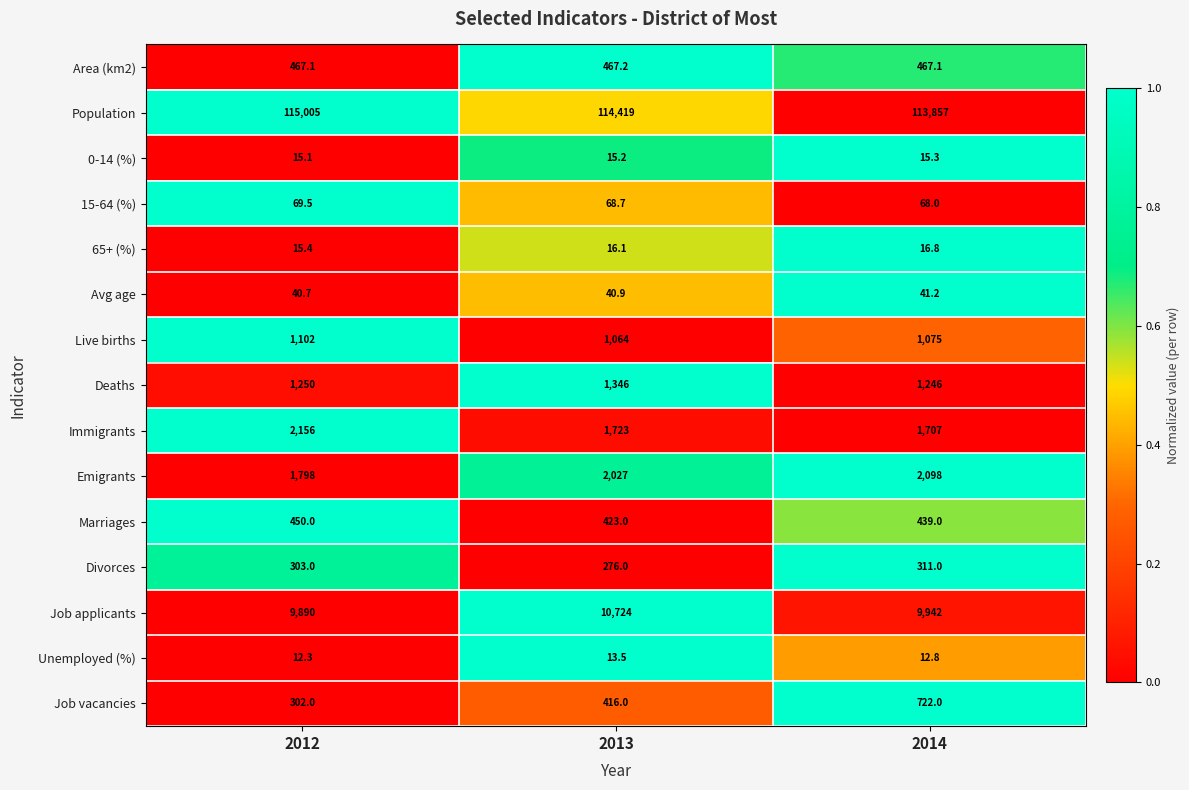

Rank the series at 2013 from lowest to highest value.

Unemployed (%), 0-14 (%), 65+ (%), Avg age, 15-64 (%), Divorces, Job vacancies, Marriages, Area (km2), Live births, Deaths, Immigrants, Emigrants, Job applicants, Population